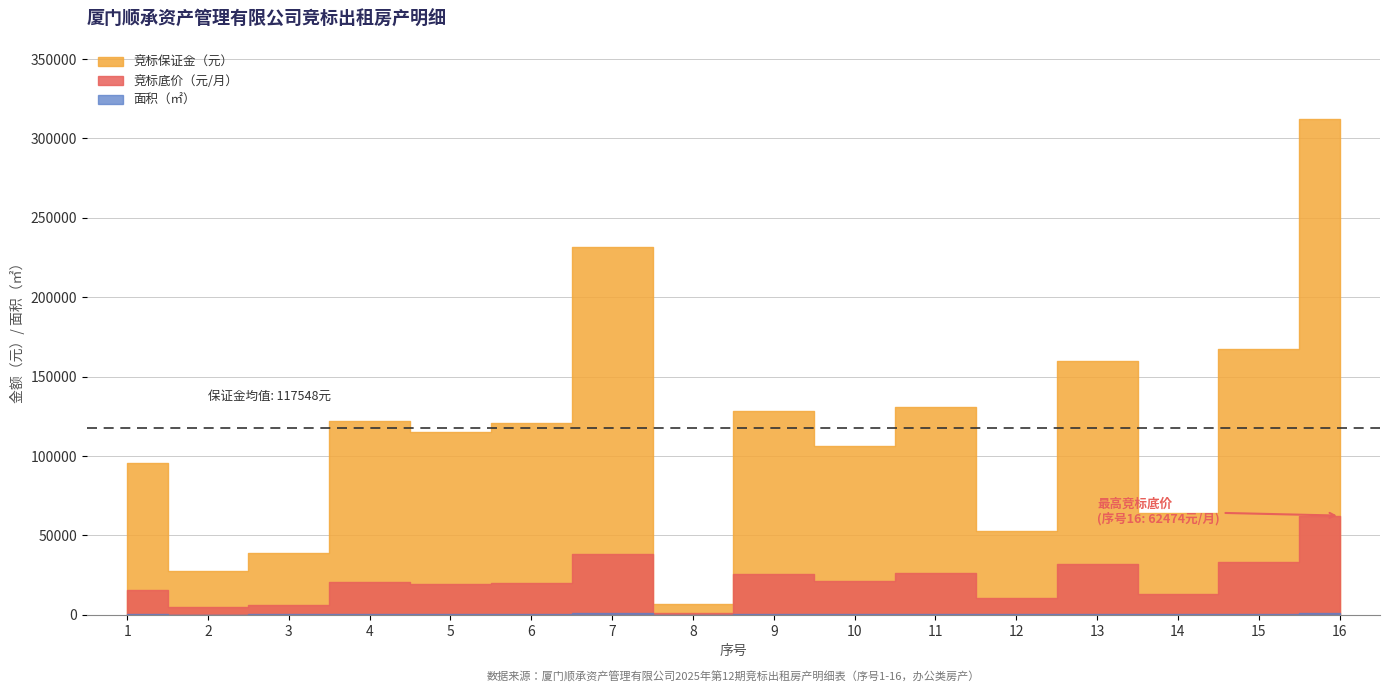

The 竞标底价（元/月） series shows 1578.8 at 8. True or false?

False